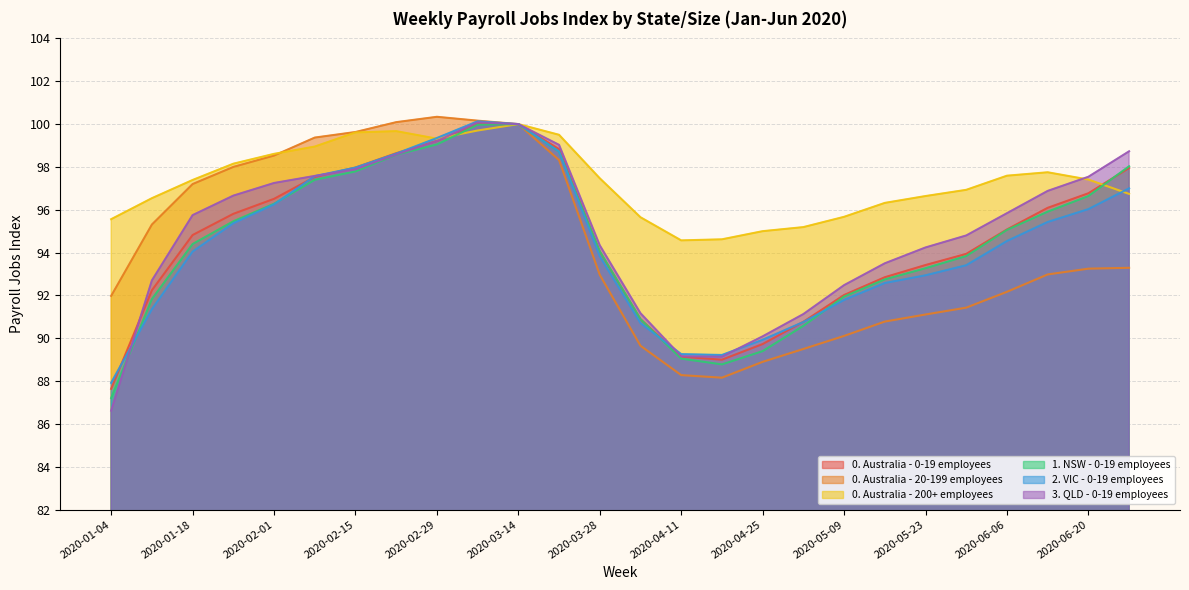

True or false: 1. NSW - 0-19 employees and 0. Australia - 20-199 employees cross at least once.

False